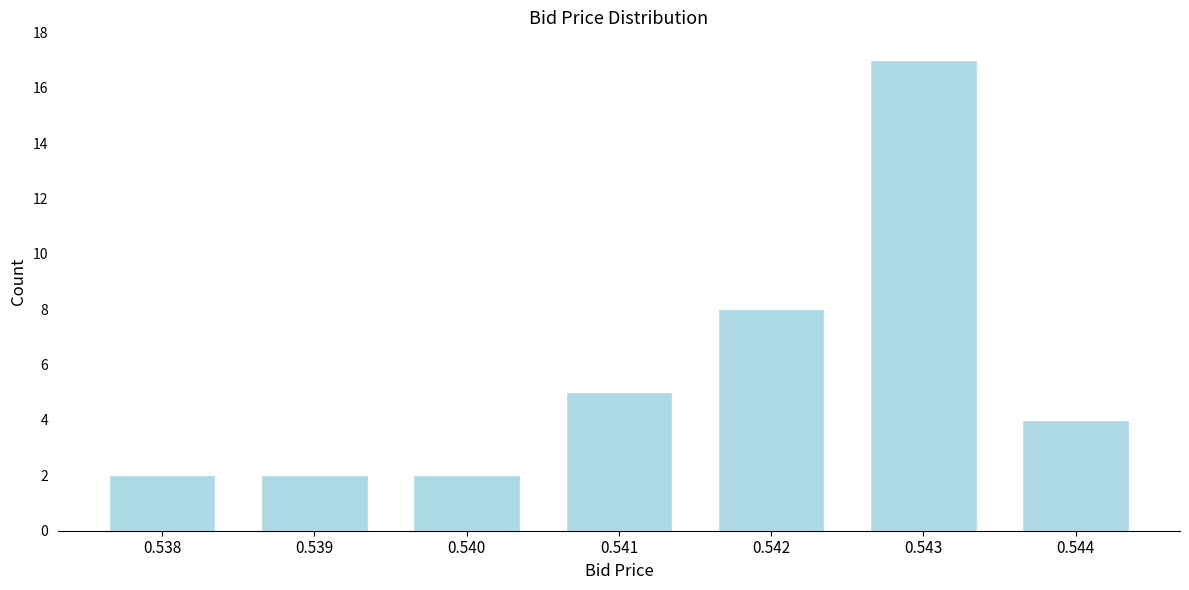

Reading right to left, extract all data points from this chart.

4	17	8	5	2	2	2